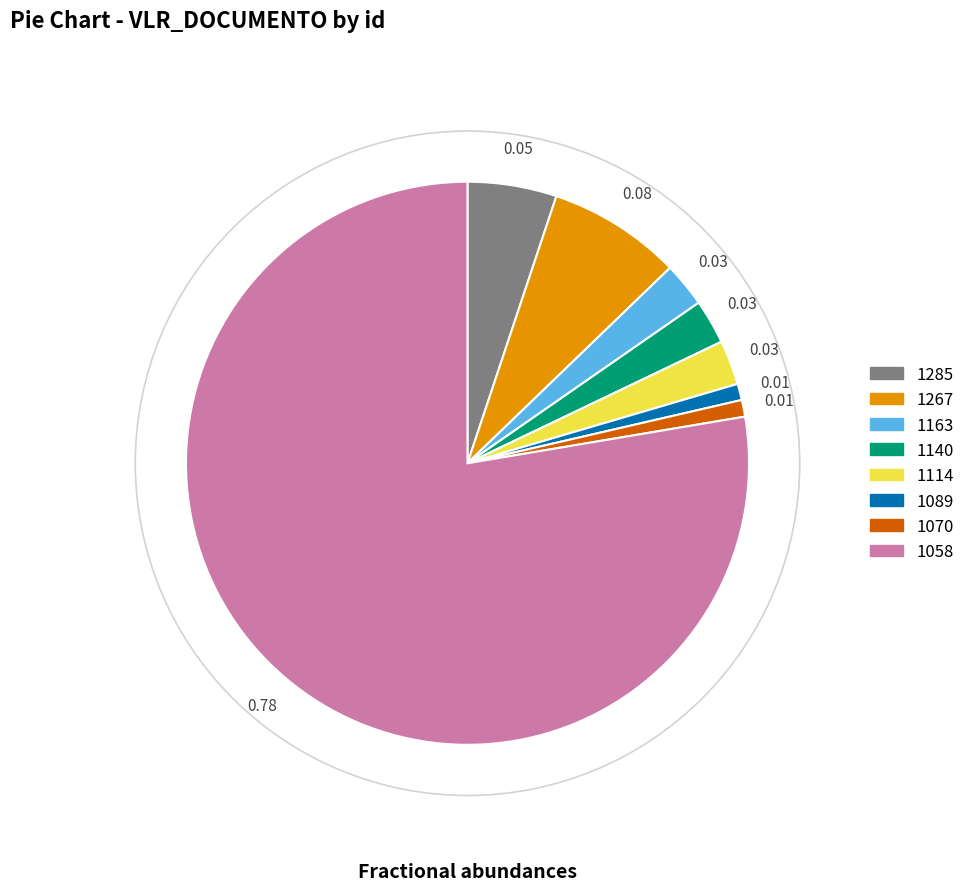

What is the majority slice?

1058